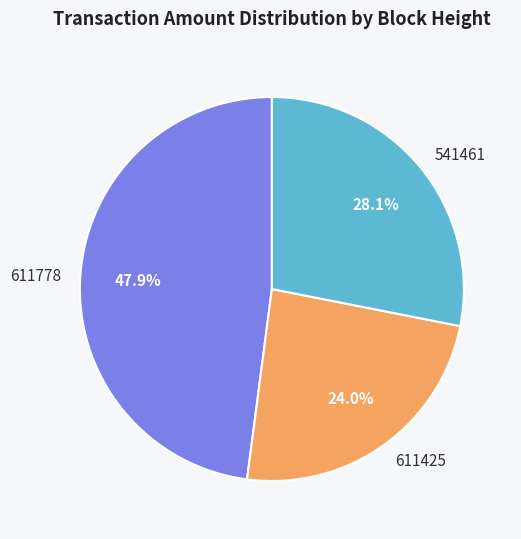

Rank the categories by value from lowest to highest.

611425, 541461, 611778